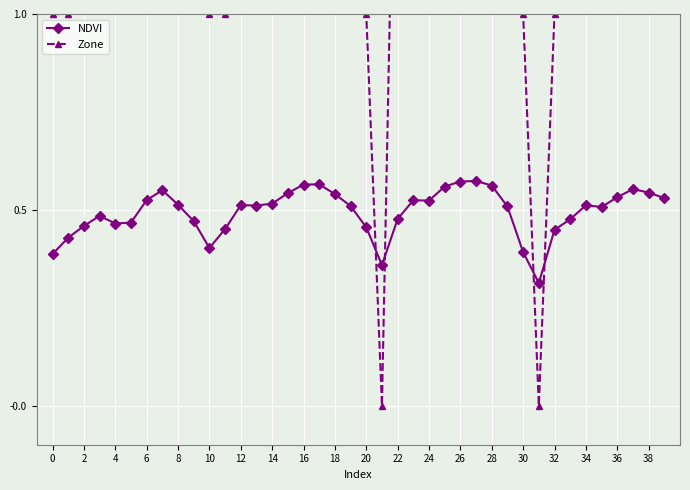

True or false: NDVI has more than 2 points higher than both neighbors.

True